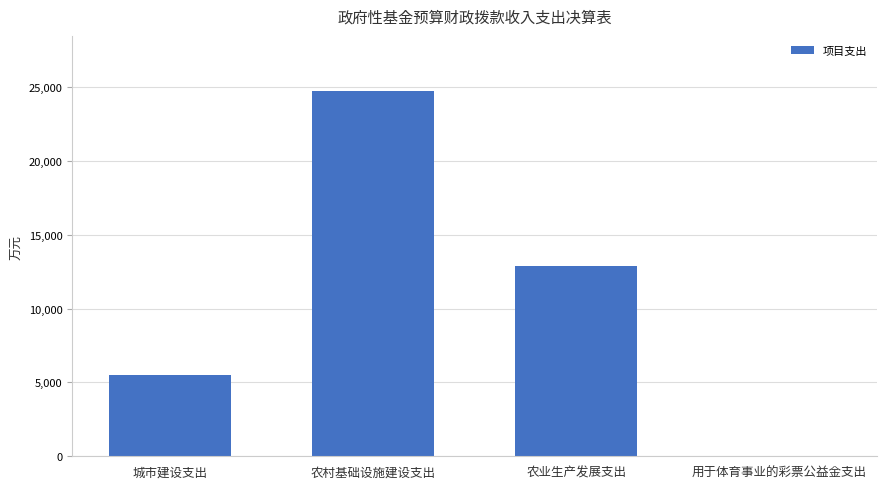

The chart shows a value of 12868.5 at 农业生产发展支出. True or false?

True